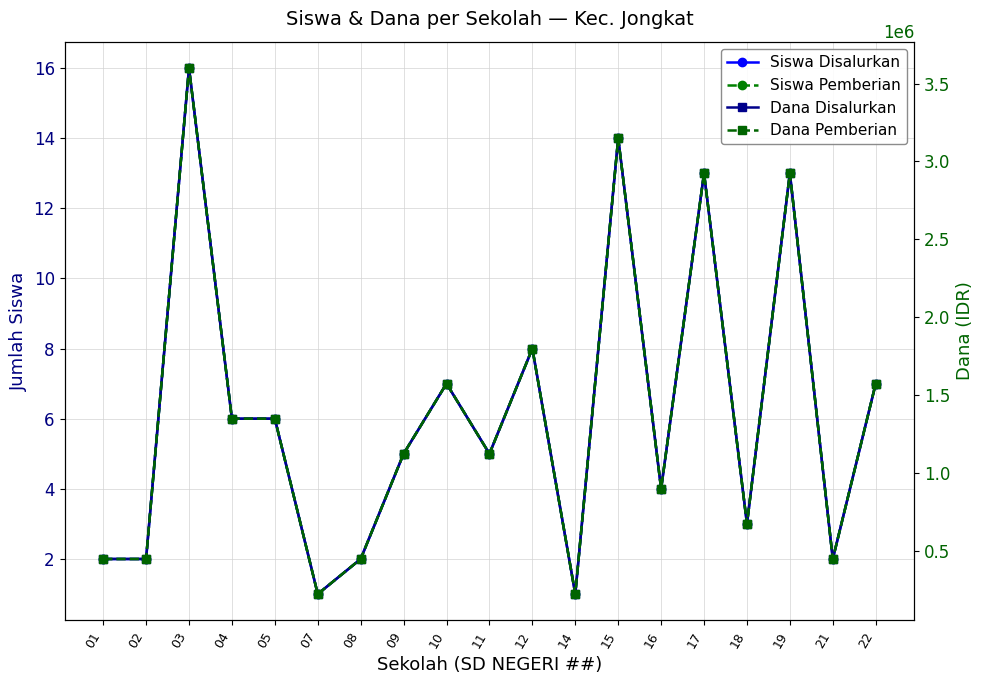

Does the chart display data point markers on the line(s)?

Yes